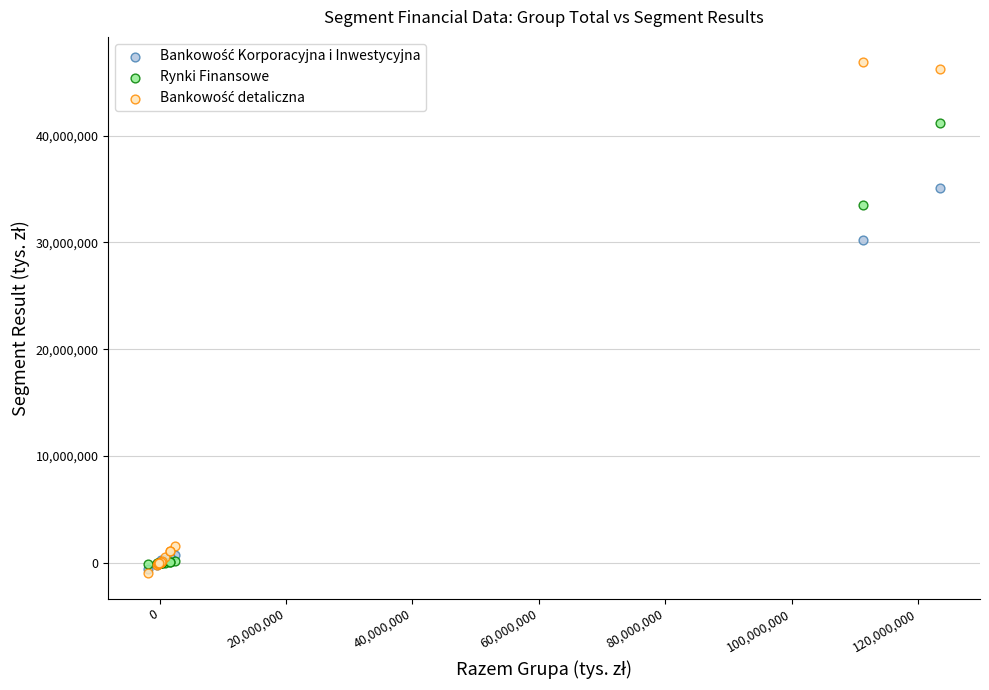

Across all series, what Y value is closest to 22950993?

30224844